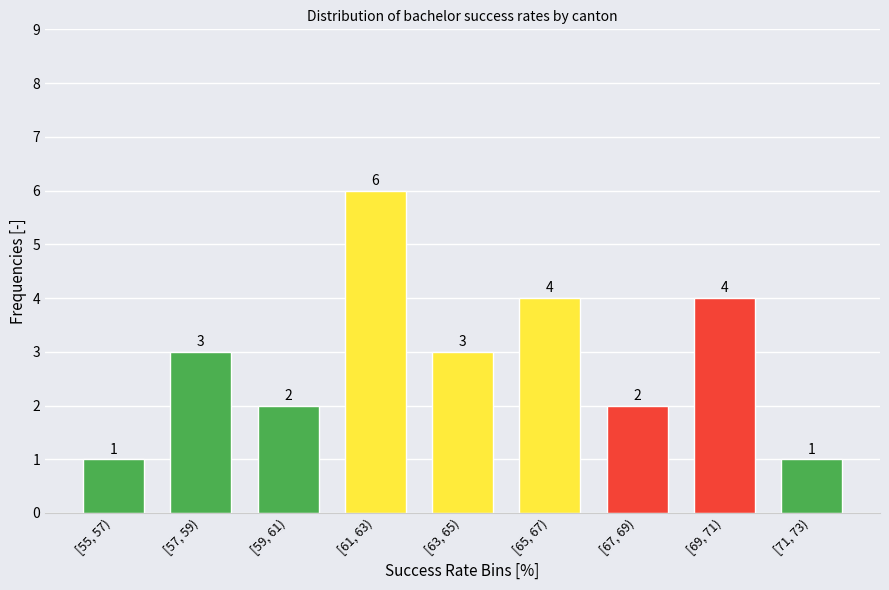

Reading left to right, what are all the values shown in this chart?

1	3	2	6	3	4	2	4	1